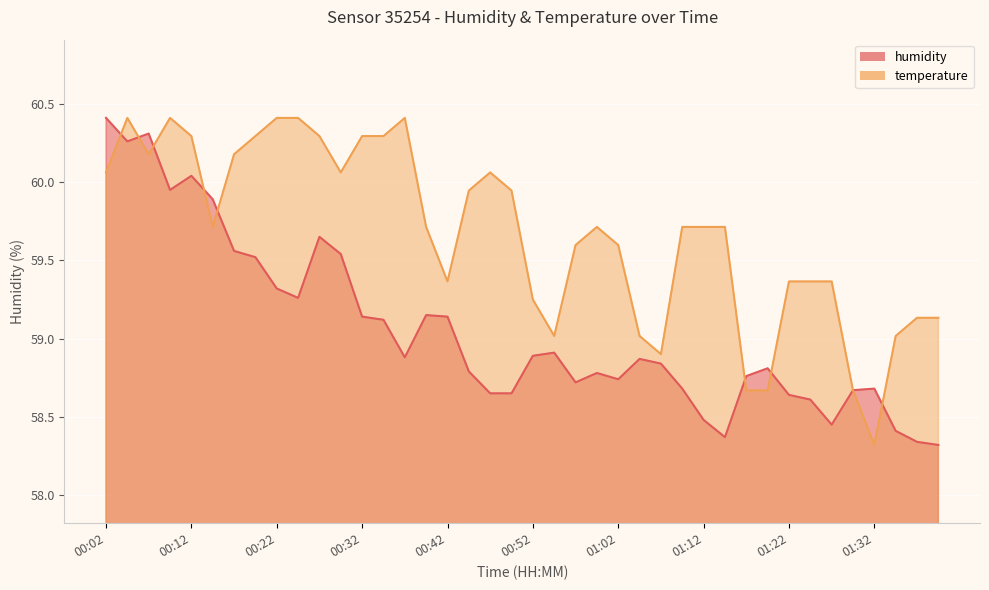

Reading right to left, what are all the values shown in this chart?

humidity: 01:40=58.3	01:37=58.3	01:35=58.4	01:32=58.7	01:30=58.7	01:27=58.5	01:25=58.6	01:22=58.6	01:20=58.8	01:17=58.8	01:15=58.4	01:12=58.5	01:10=58.7	01:07=58.8	01:05=58.9	01:02=58.7	01:00=58.8	00:57=58.7	00:55=58.9	00:52=58.9	00:50=58.6	00:47=58.6	00:45=58.8	00:42=59.1	00:40=59.1	00:37=58.9	00:34=59.1	00:32=59.1	00:30=59.5	00:27=59.6	00:24=59.3	00:22=59.3	00:19=59.5	00:17=59.6	00:14=59.9	00:12=60.0	00:09=60.0	00:07=60.3	00:04=60.3	00:02=60.4
temperature: 01:40=59.1	01:37=59.1	01:35=59.0	01:32=58.3	01:30=58.7	01:27=59.4	01:25=59.4	01:22=59.4	01:20=58.7	01:17=58.7	01:15=59.7	01:12=59.7	01:10=59.7	01:07=58.9	01:05=59.0	01:02=59.6	01:00=59.7	00:57=59.6	00:55=59.0	00:52=59.2	00:50=59.9	00:47=60.1	00:45=59.9	00:42=59.4	00:40=59.7	00:37=60.4	00:34=60.3	00:32=60.3	00:30=60.1	00:27=60.3	00:24=60.4	00:22=60.4	00:19=60.3	00:17=60.2	00:14=59.7	00:12=60.3	00:09=60.4	00:07=60.2	00:04=60.4	00:02=60.1